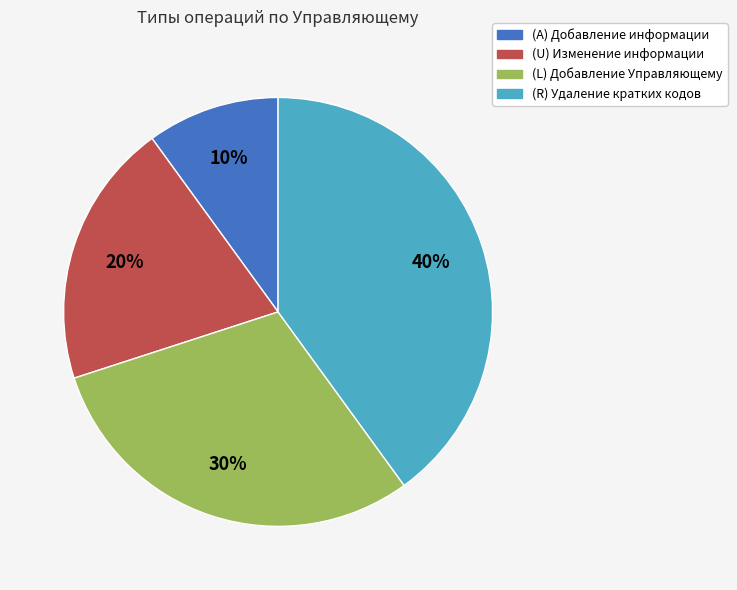

What percentage is the (R) Удаление кратких кодов slice, to the nearest percent?

40%